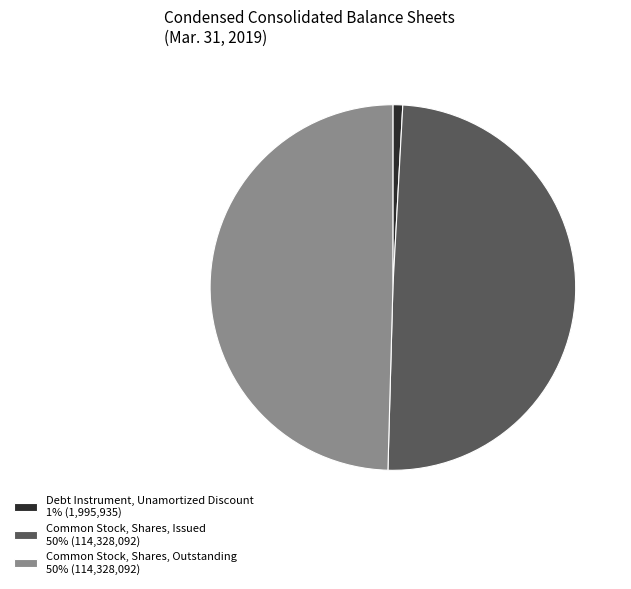

Count the number of slices in the pie.

3